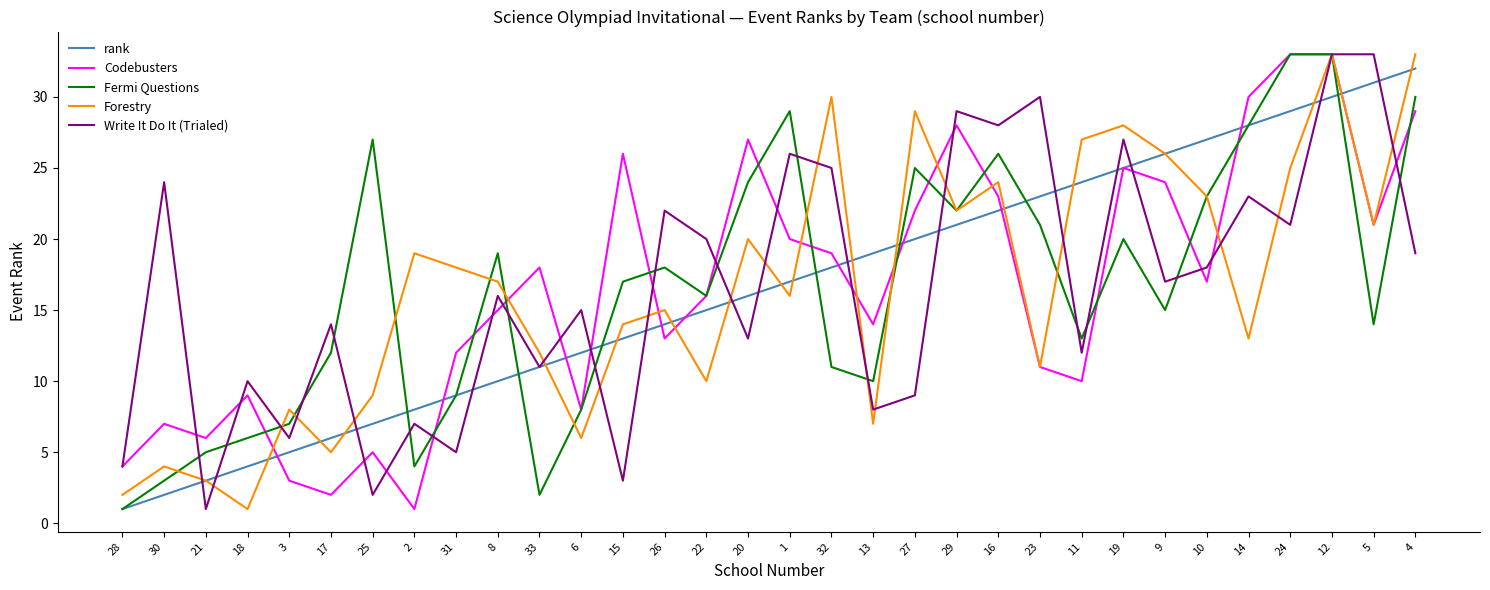

Between which two adjacent categories do rank and Write It Do It (Trialed) first intersect?

30 and 21